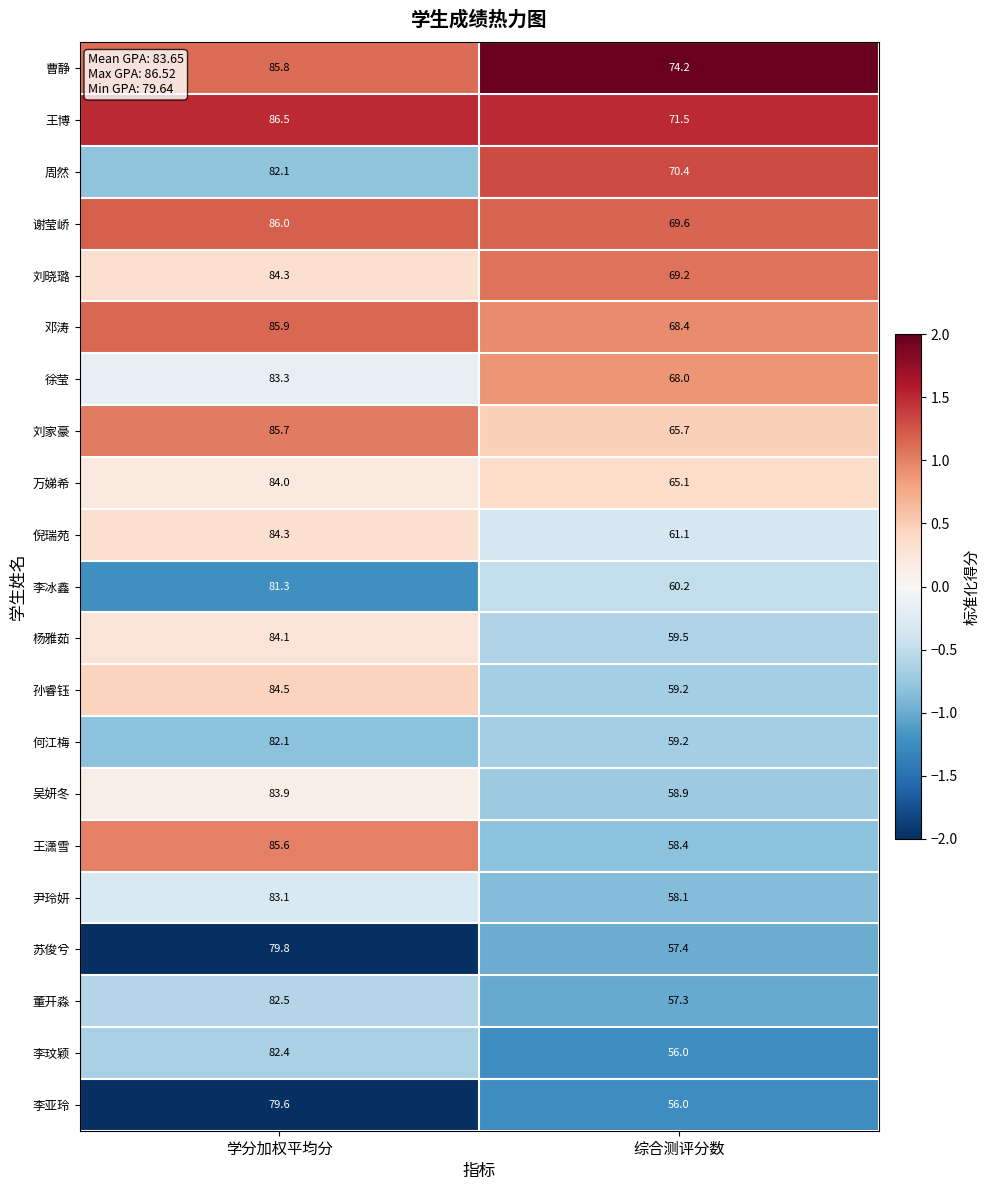

What is the approximate value of 杨雅茹 at 综合测评分数?

59.5